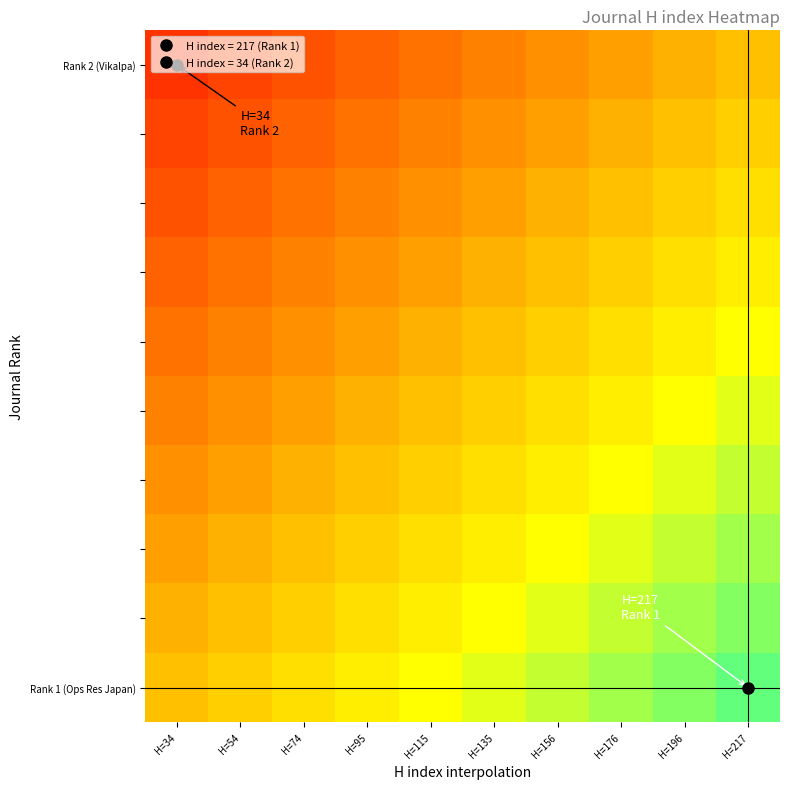

Count the number of data series in this chart.

10